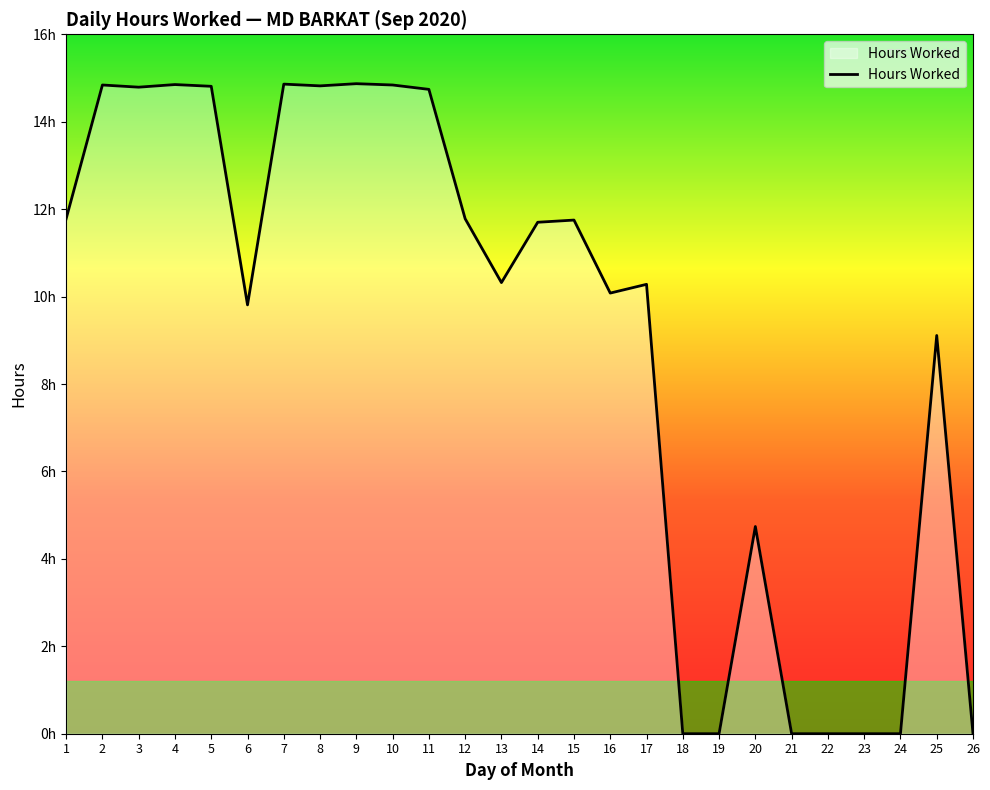

Rank the categories by value from highest to lowest.

9, 7, 4, 2, 10, 8, 5, 3, 11, 1, 12, 15, 14, 13, 17, 16, 6, 25, 20, 18, 19, 21, 22, 23, 24, 26